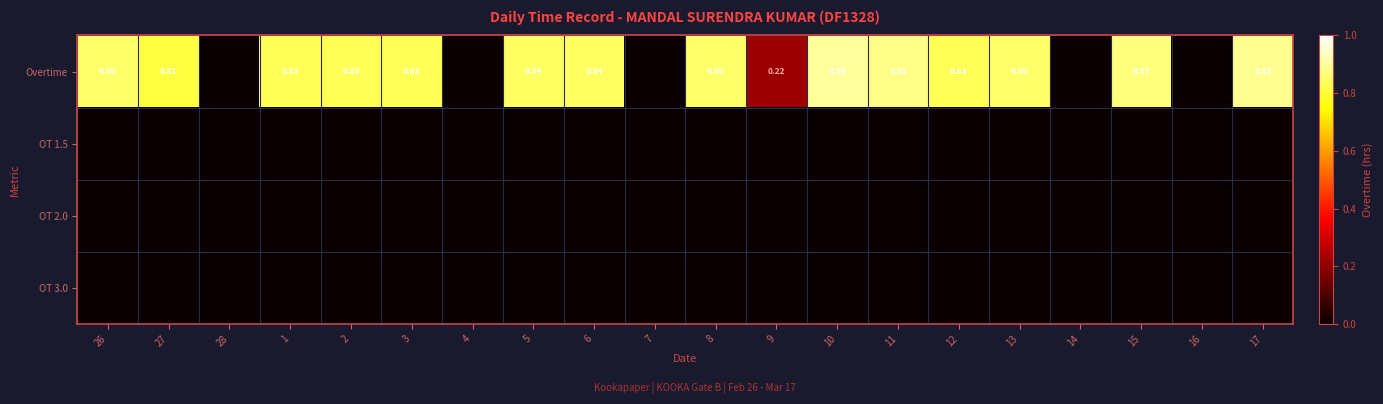

The value of OT 1.5 at 12 is 0.0. True or false?

True